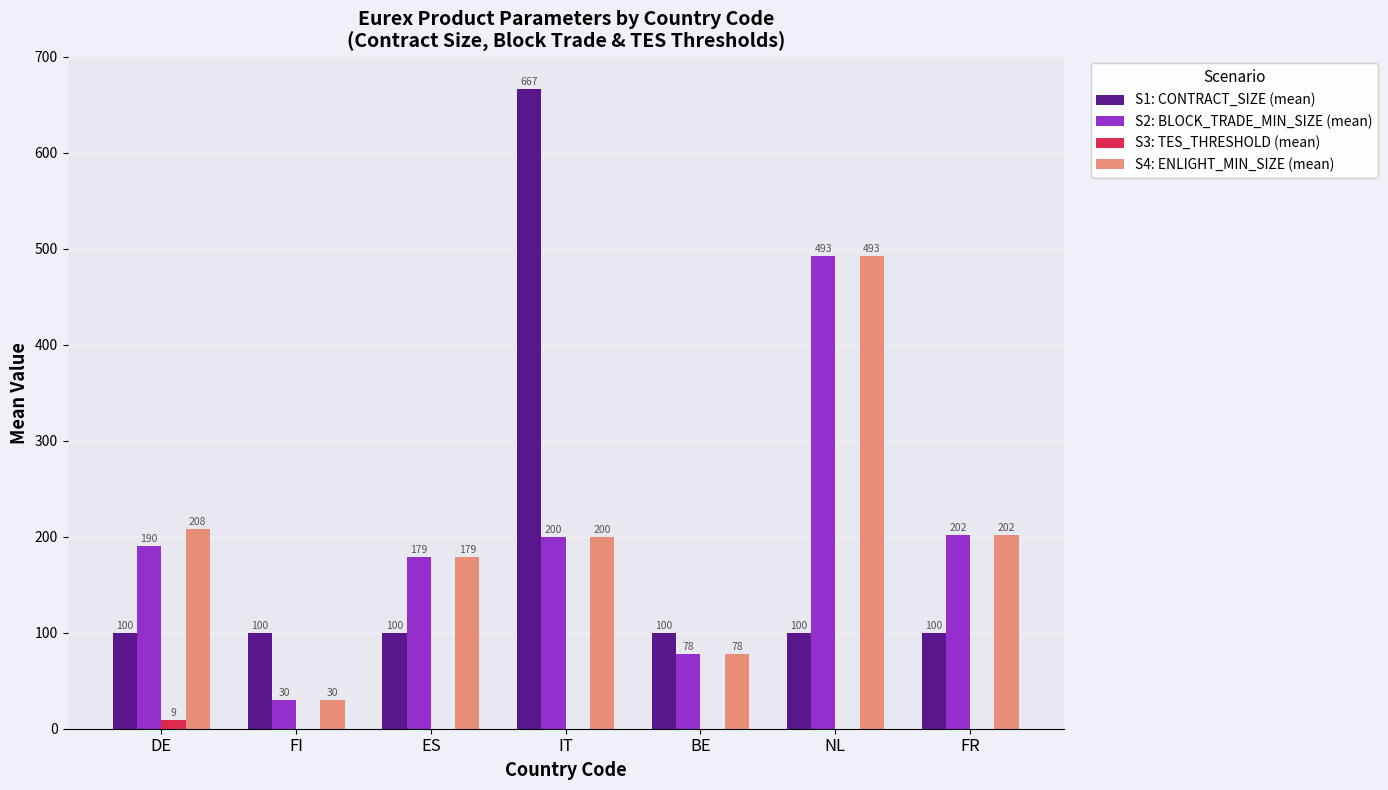

Which series has the widest spread of values?

S1: CONTRACT_SIZE (mean)